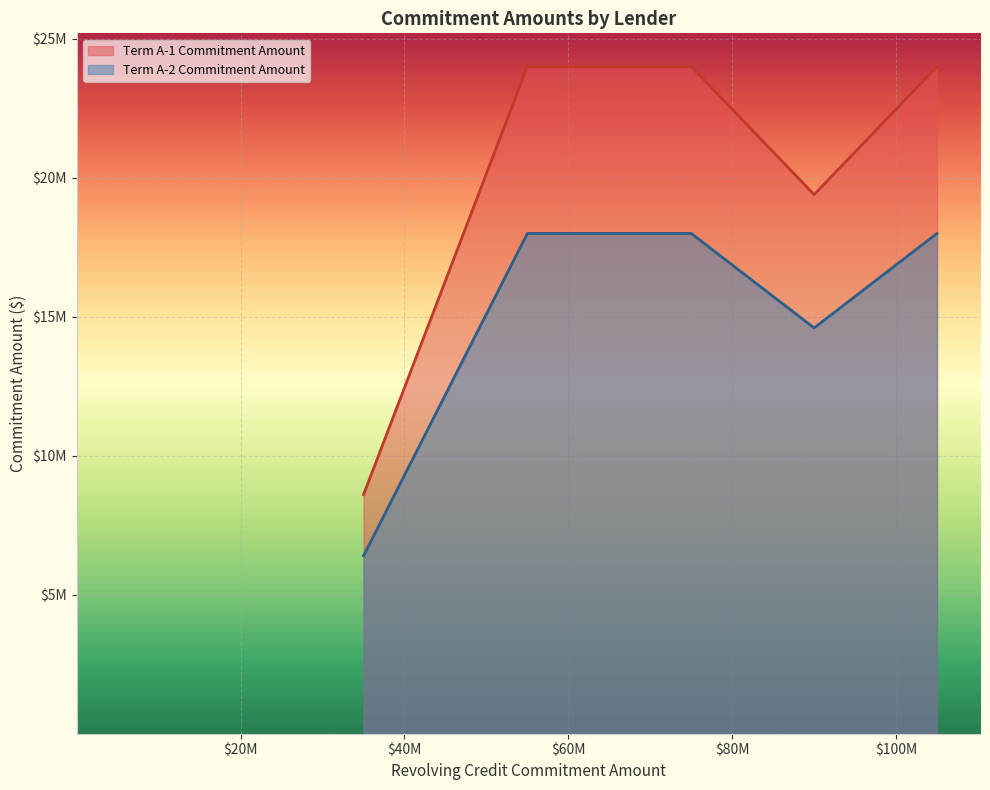

Does the chart display data point markers on the line(s)?

No